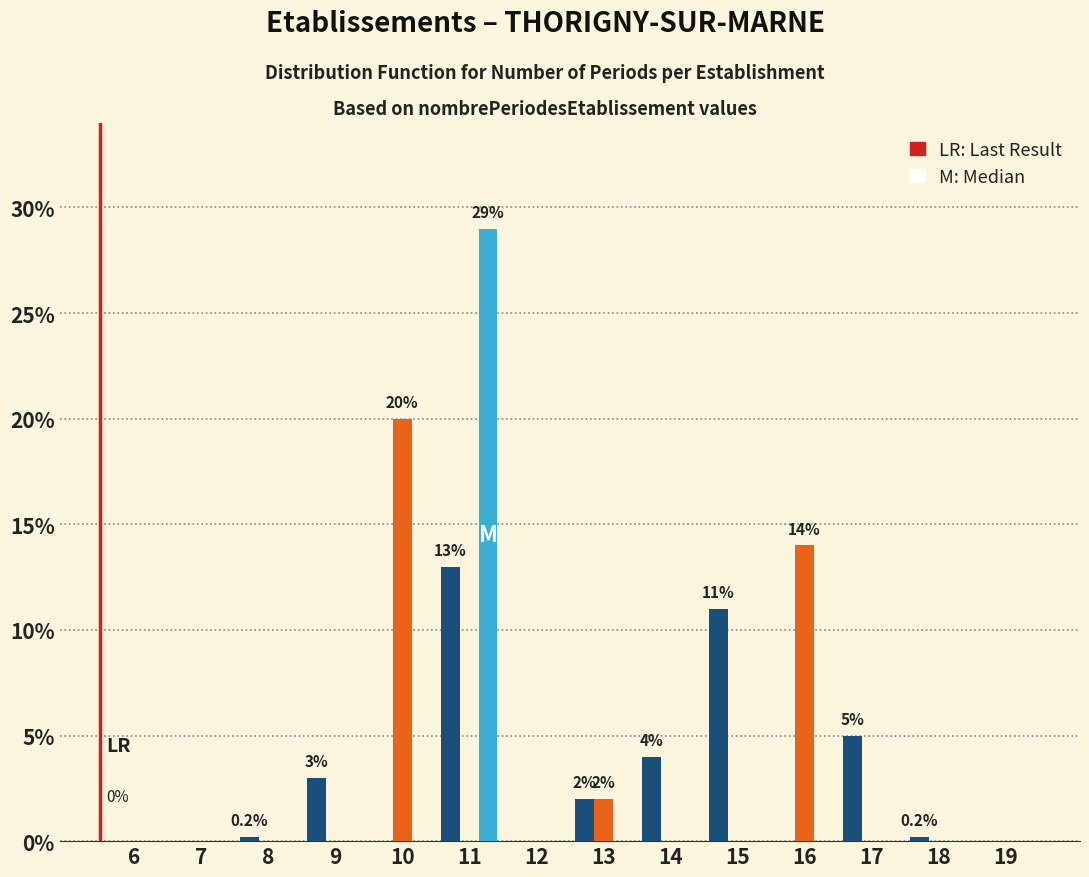

At which category is the sum across all series the highest?

11